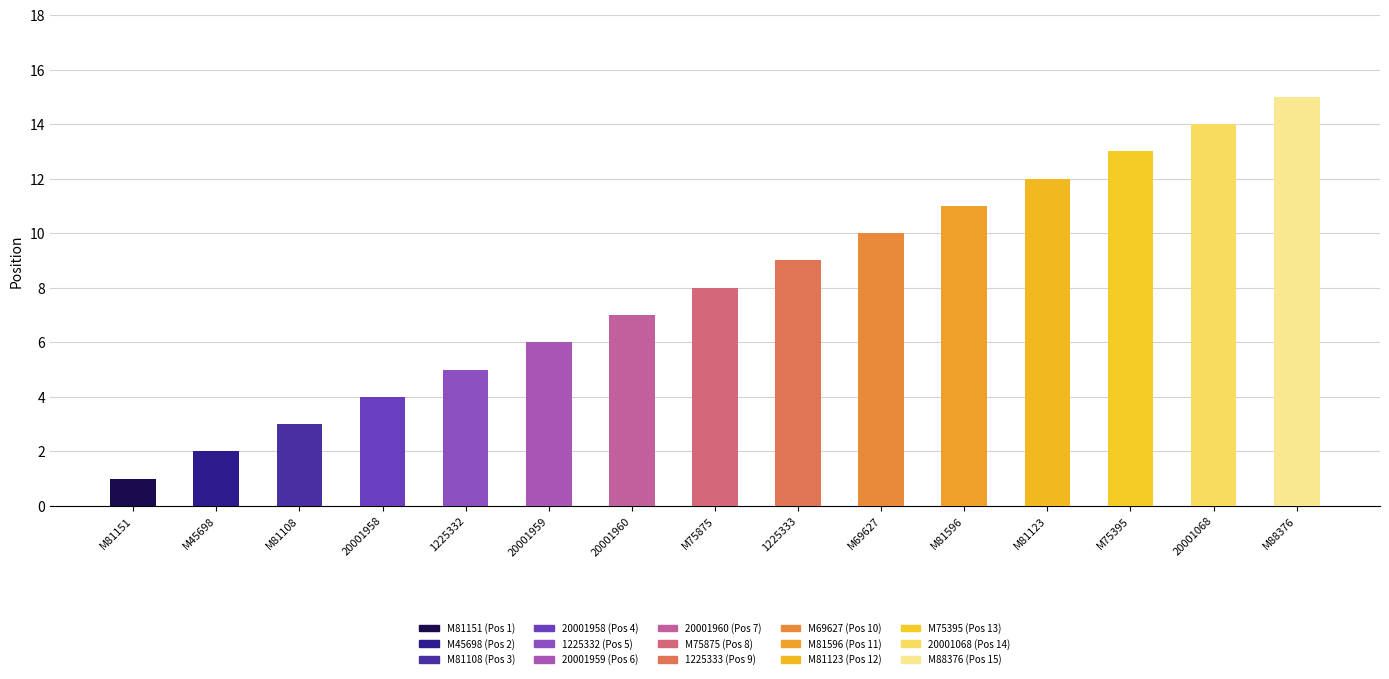

What is the smallest value displayed?

1